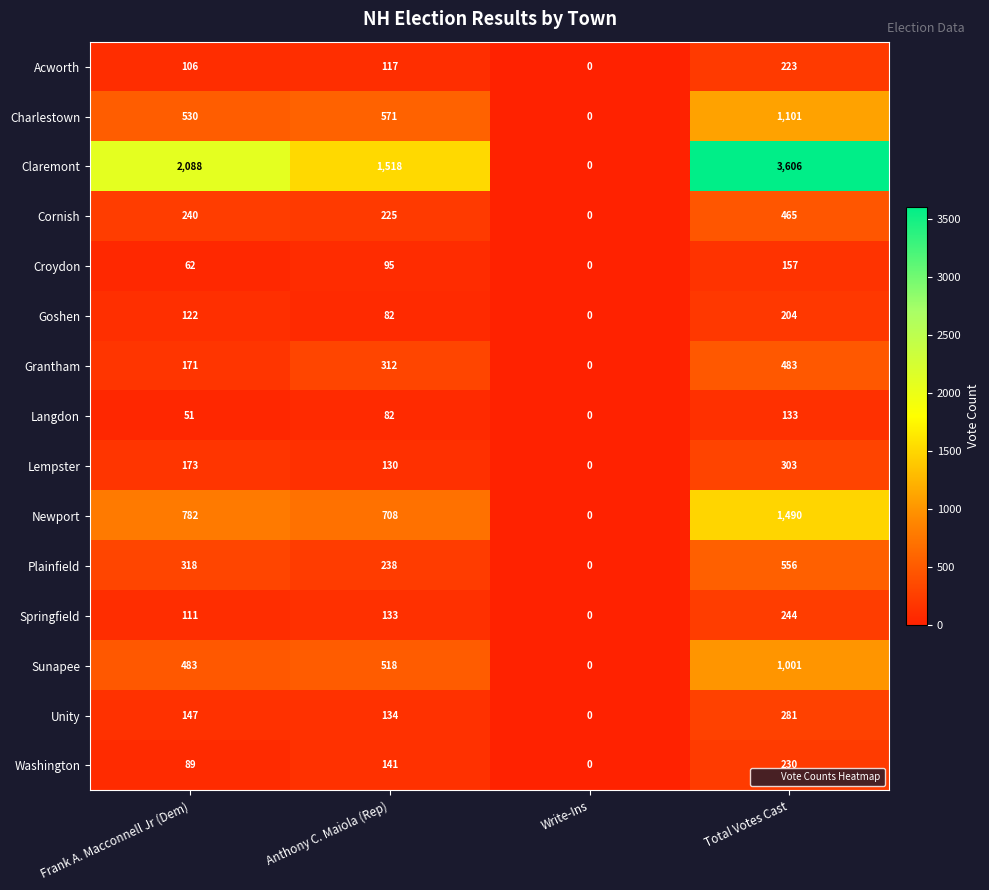

At which category is the sum across all series the highest?

Total Votes Cast